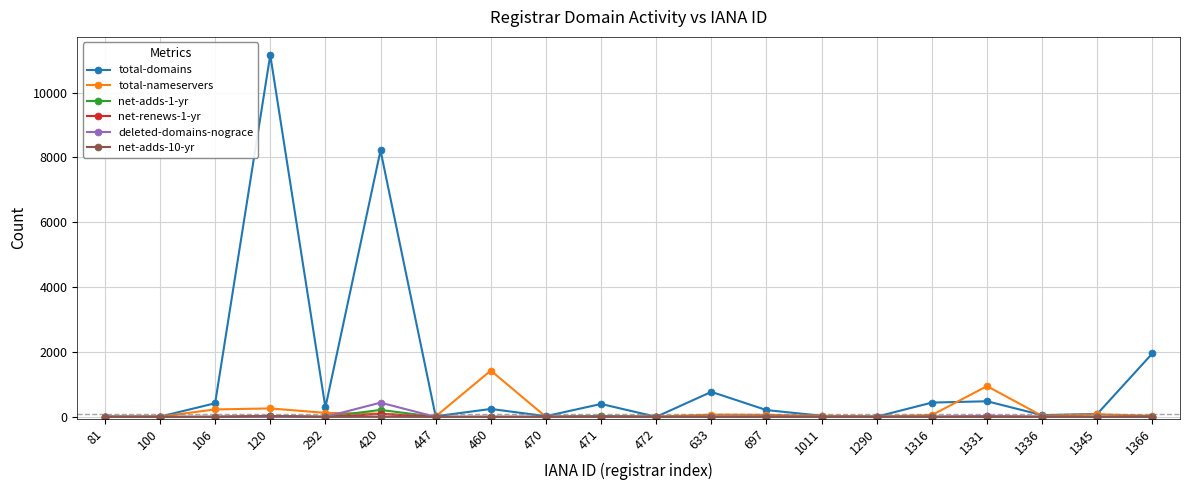

How many values in the deleted-domains-nograce series exceed 0?

9